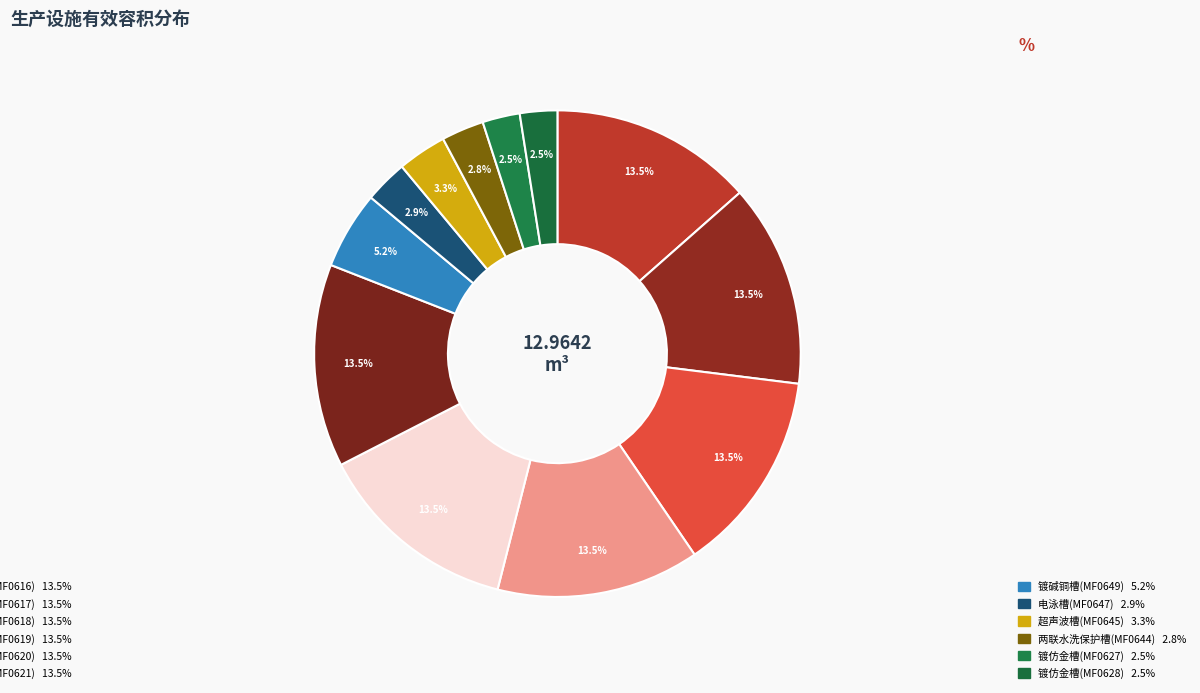

How many segments does this pie chart have?

12